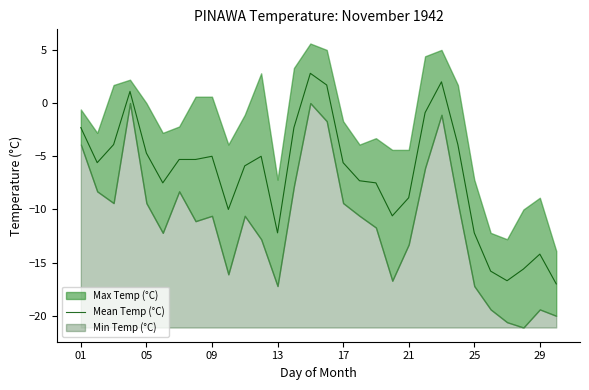

Is it true that Mean Temp (°C) equals -14.2 at 29?

True